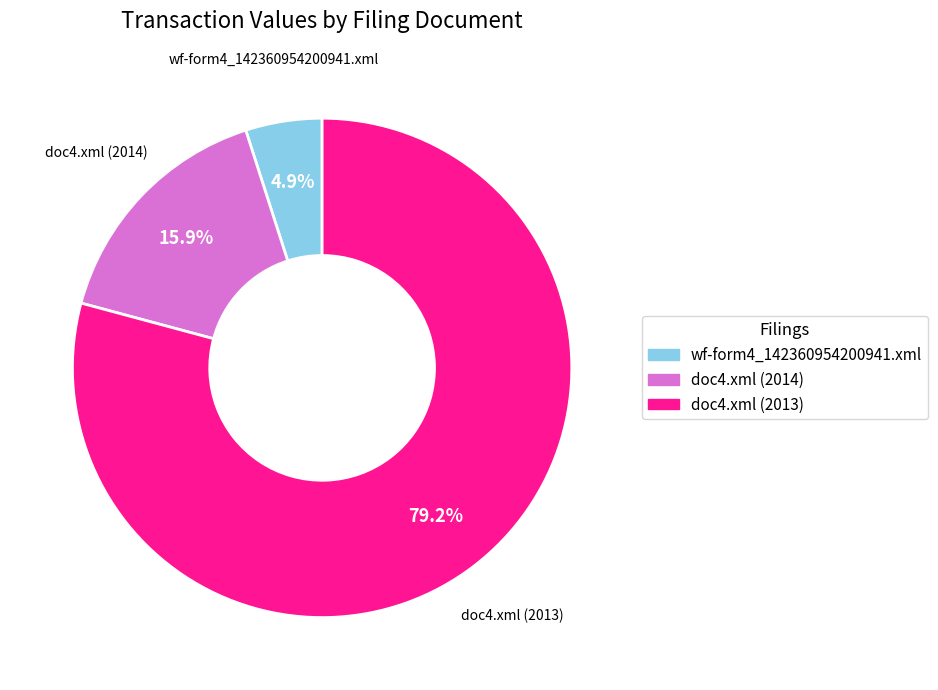

To the nearest percent, what is the combined percentage of wf-form4_142360954200941.xml and doc4.xml (2013)?

84%